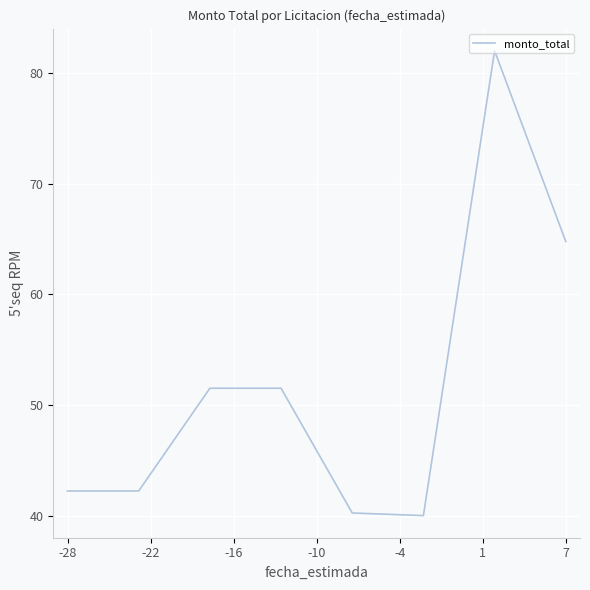

What is the difference between the maximum and second lowest values?

41.8